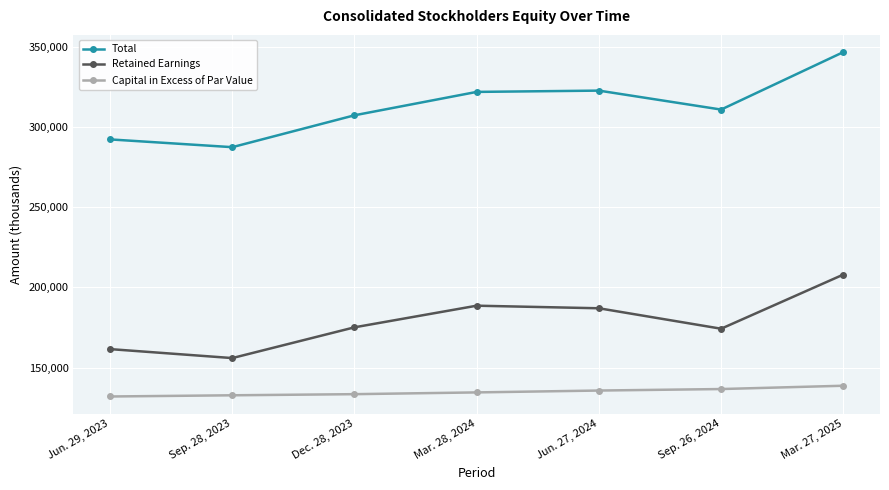

What is the value of the Retained Earnings point at the 3rd from the left?

175096